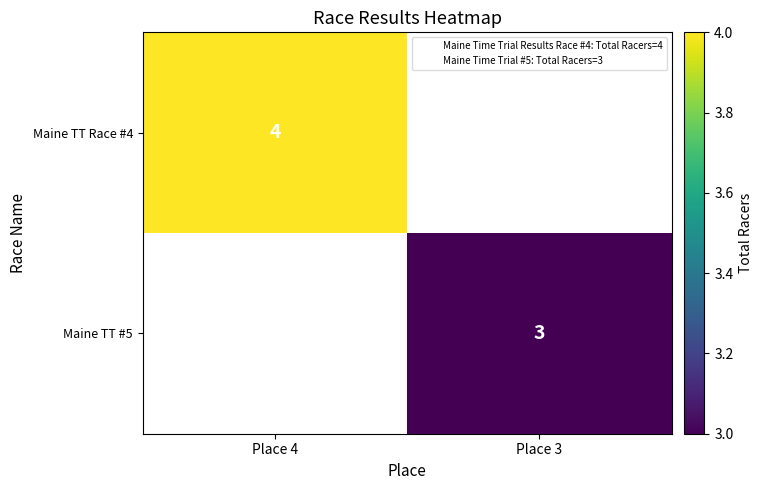

List the series in order of their overall mean, highest first.

Maine TT Race #4, Maine TT #5